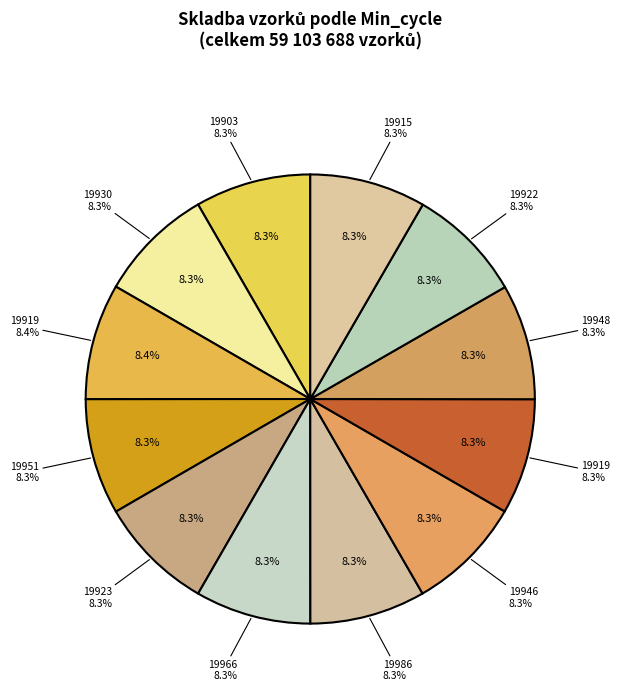

What is the change in value from 19951 to 19966?

-9092